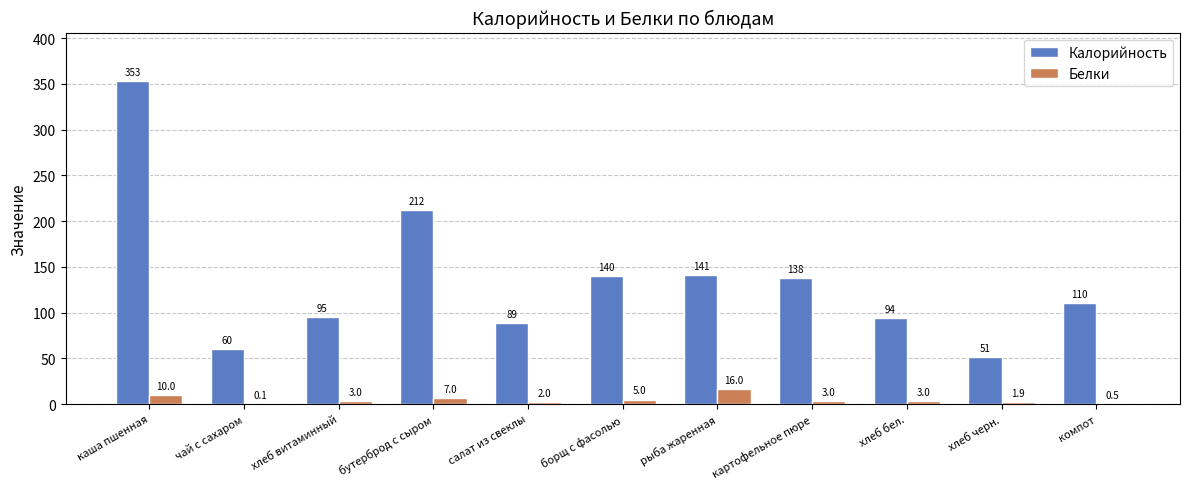

Which category has the highest value in the Калорийность series?

каша пшенная